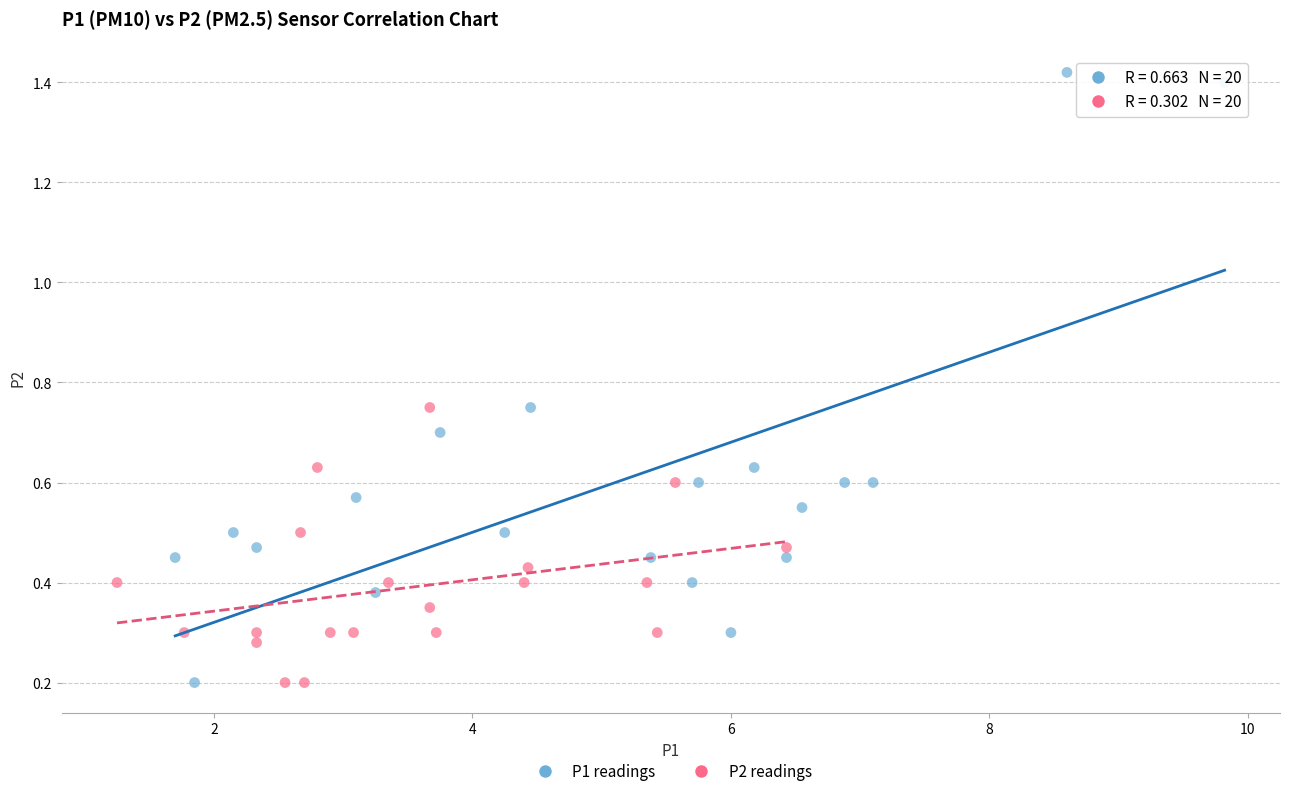

Which series has the widest spread of Y values?

P1 readings